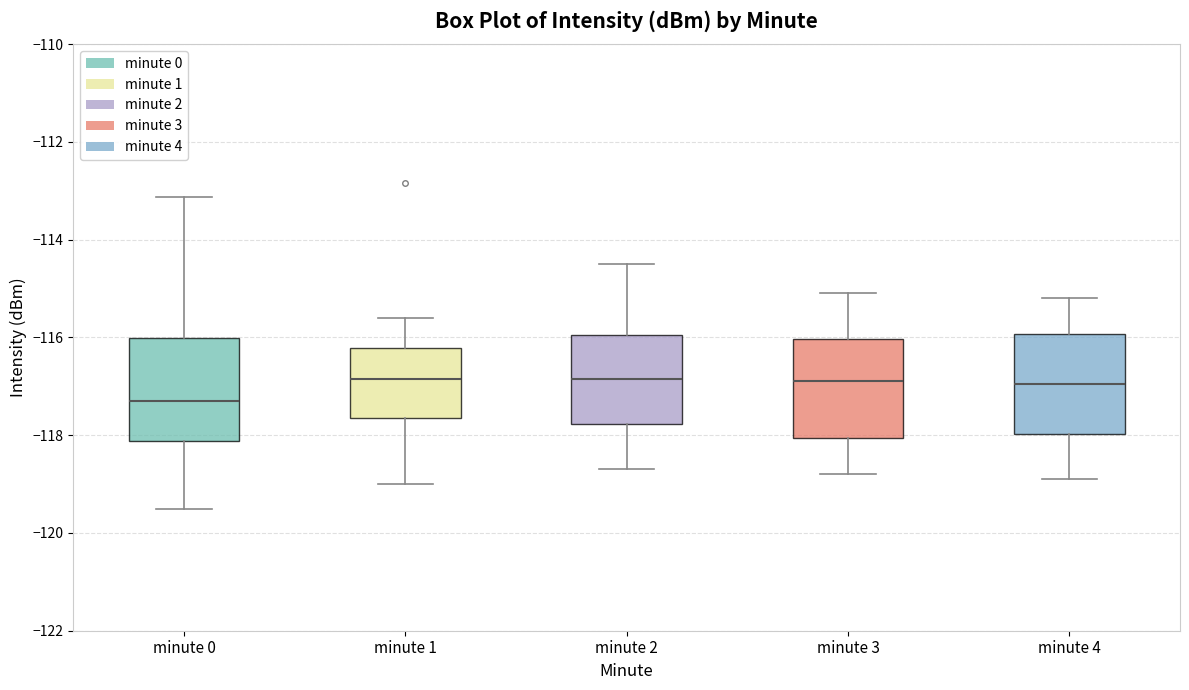

Where does the upper whisker of the box for minute 3 end on the y-axis? The values are not printed on the chart, so give them approximately, as read against the axis.

-115.0